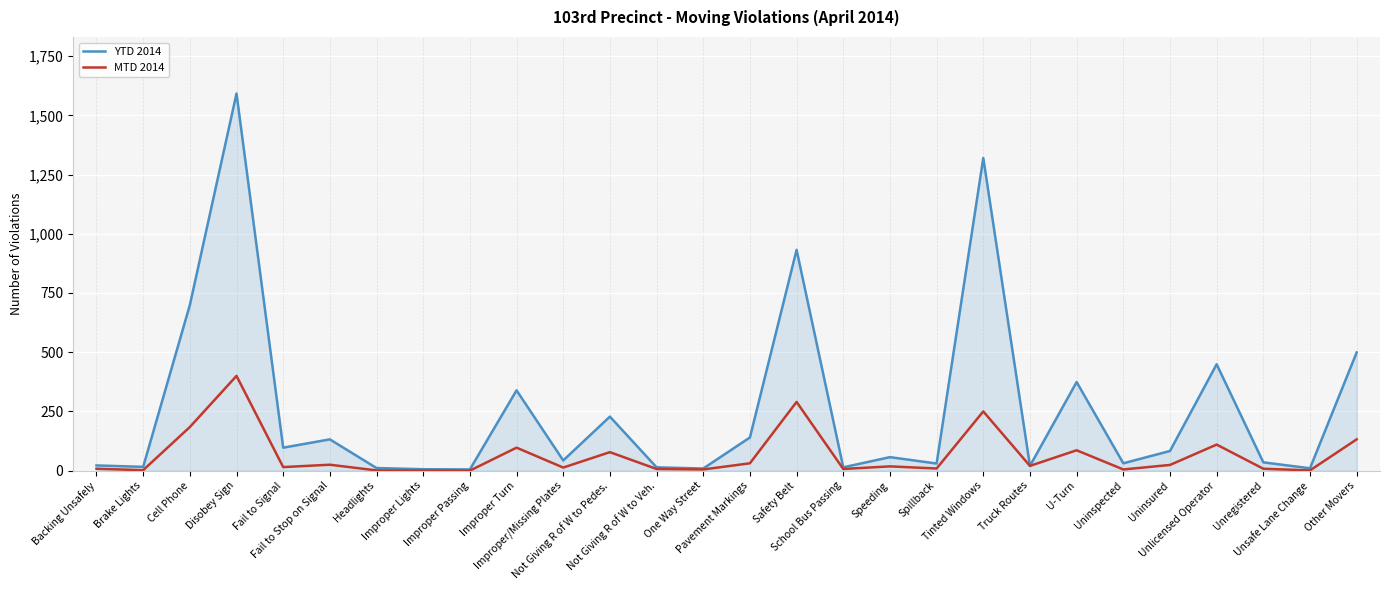

True or false: YTD 2014 has a value of 374 at U-Turn.

True